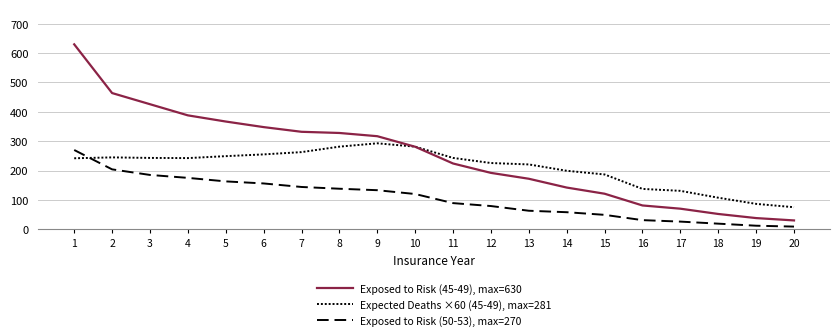

Which category has the highest value across all series?

1